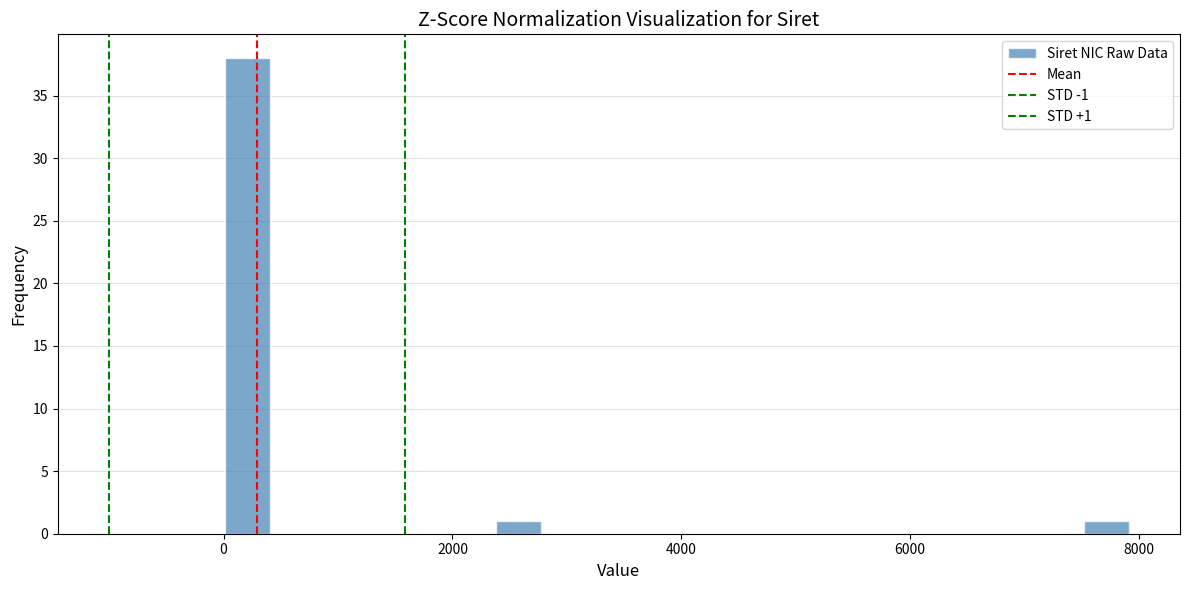

Around what value on the x-axis is the tallest bar? Give the approximate position of its centre, as read against the axis.

200